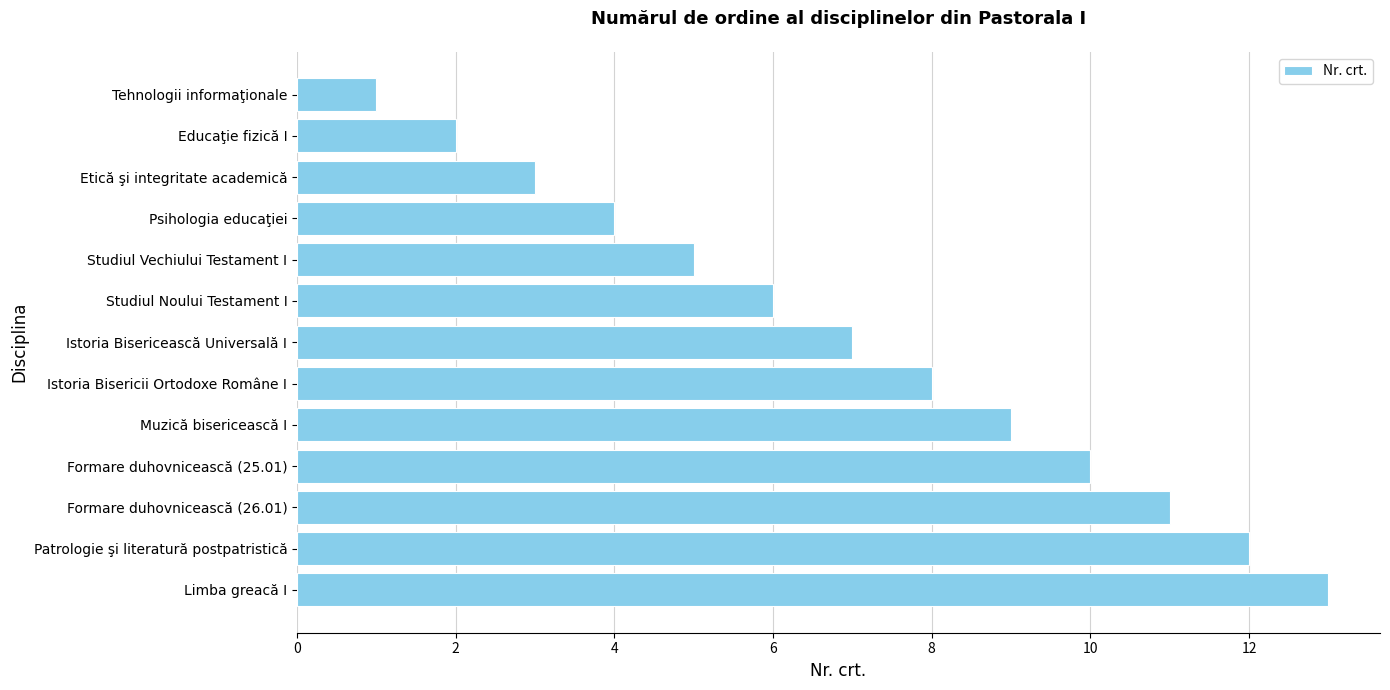

What is the difference between the second highest and second lowest values?

10